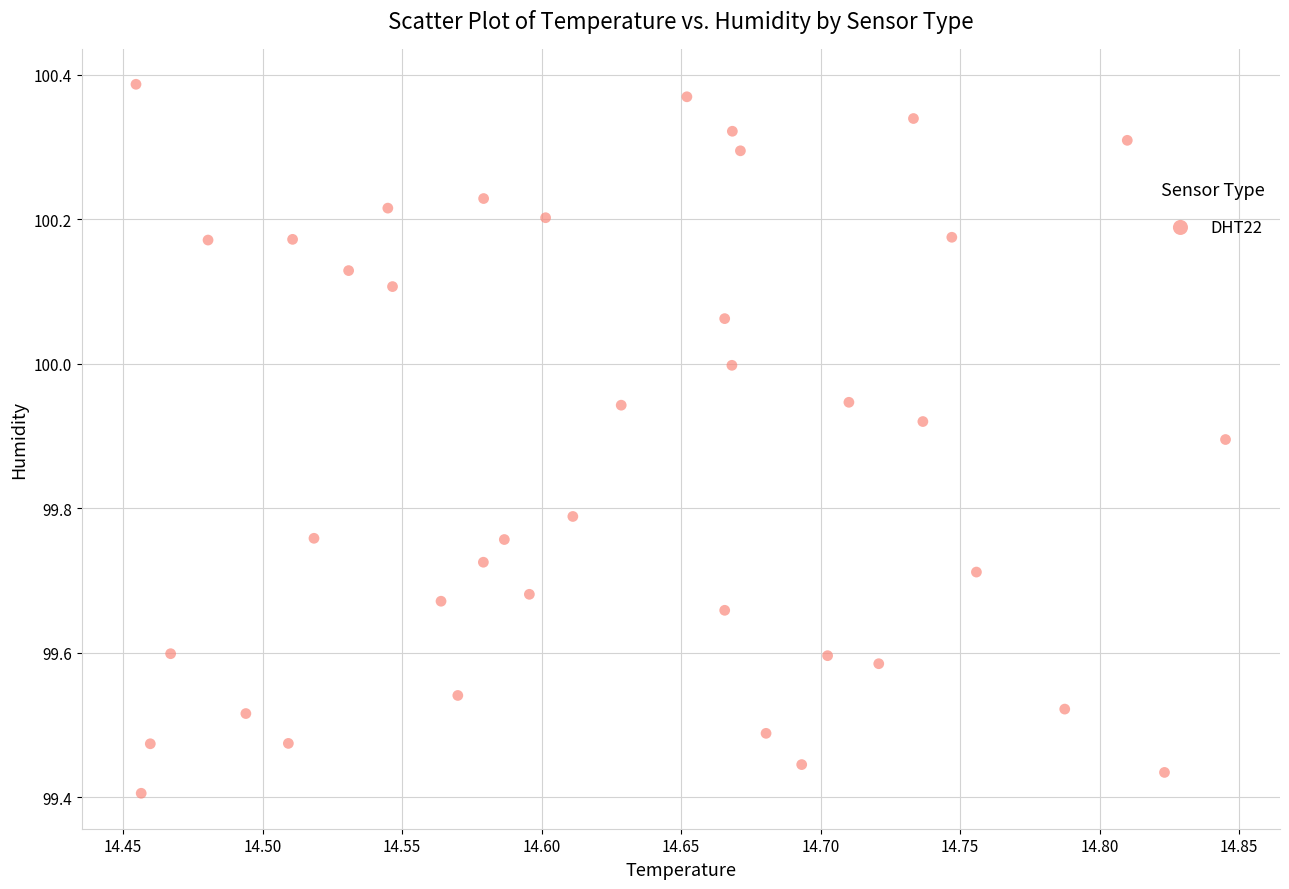

What is the range of Y values (max minus min)?

1.0